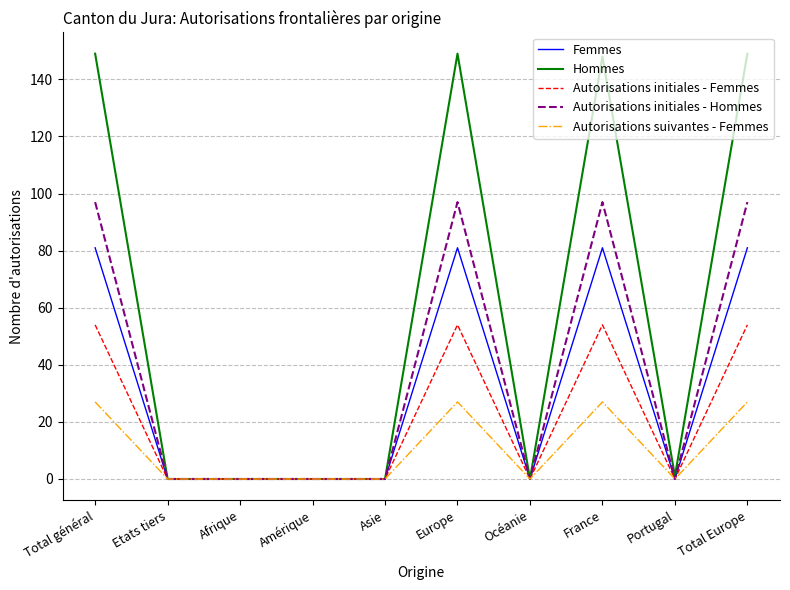

Which series has the largest range (max minus min)?

Hommes